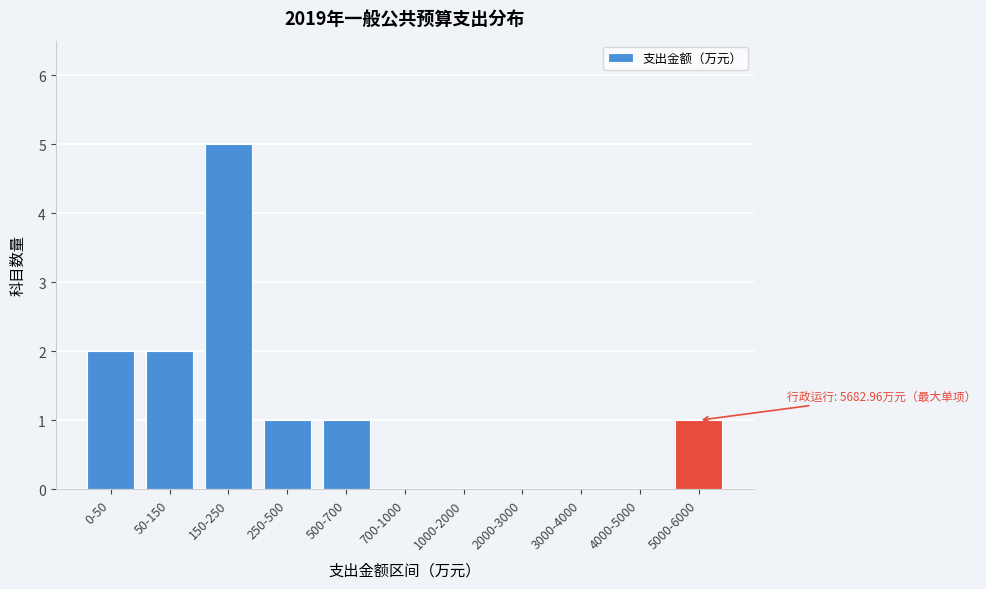

Reading right to left, what are all the values shown in this chart?

5000-6000=1	4000-5000=0	3000-4000=0	2000-3000=0	1000-2000=0	700-1000=0	500-700=1	250-500=1	150-250=5	50-150=2	0-50=2